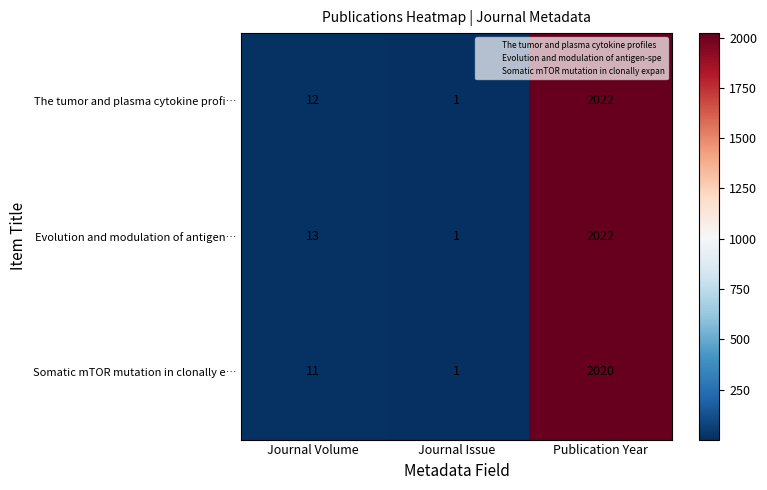

Which series changed the most between Journal Volume and Journal Issue?

Evolution and modulation of antigen…